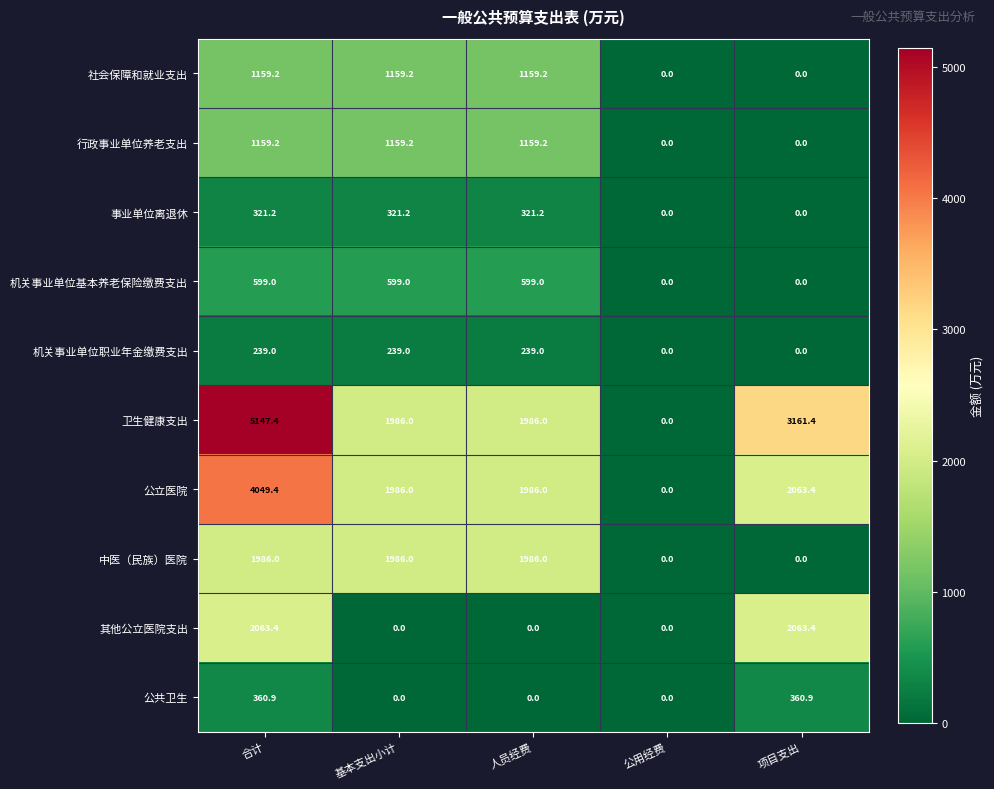

Which series has the largest range (max minus min)?

卫生健康支出